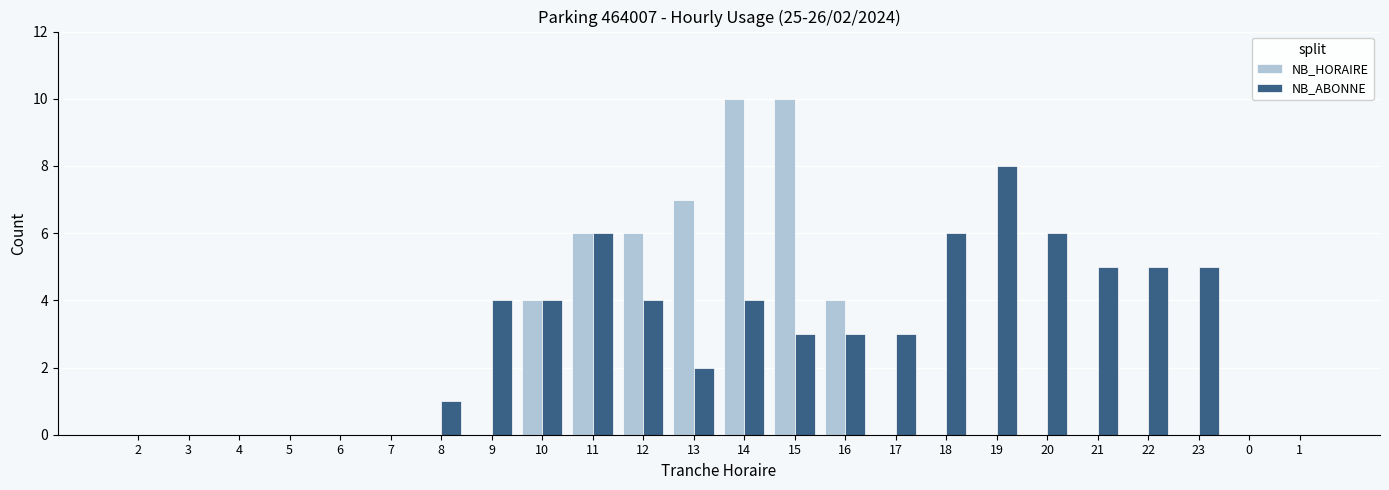

True or false: NB_HORAIRE has a value of 10 at 15.

True